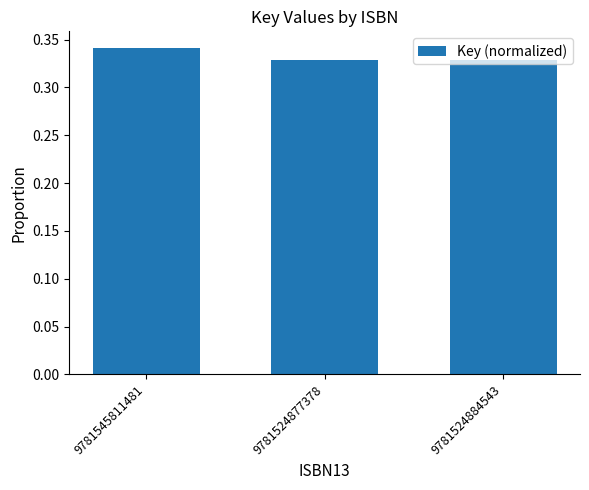

Which has a higher value, 9781545811481 or 9781524877378?

9781545811481